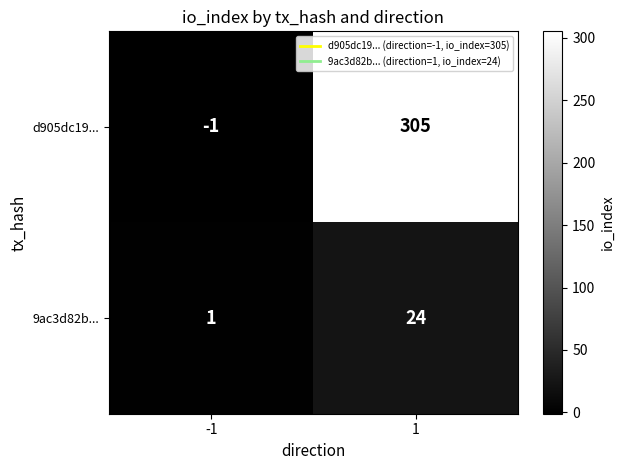

What is the sum of all 9ac3d82b... values?

25